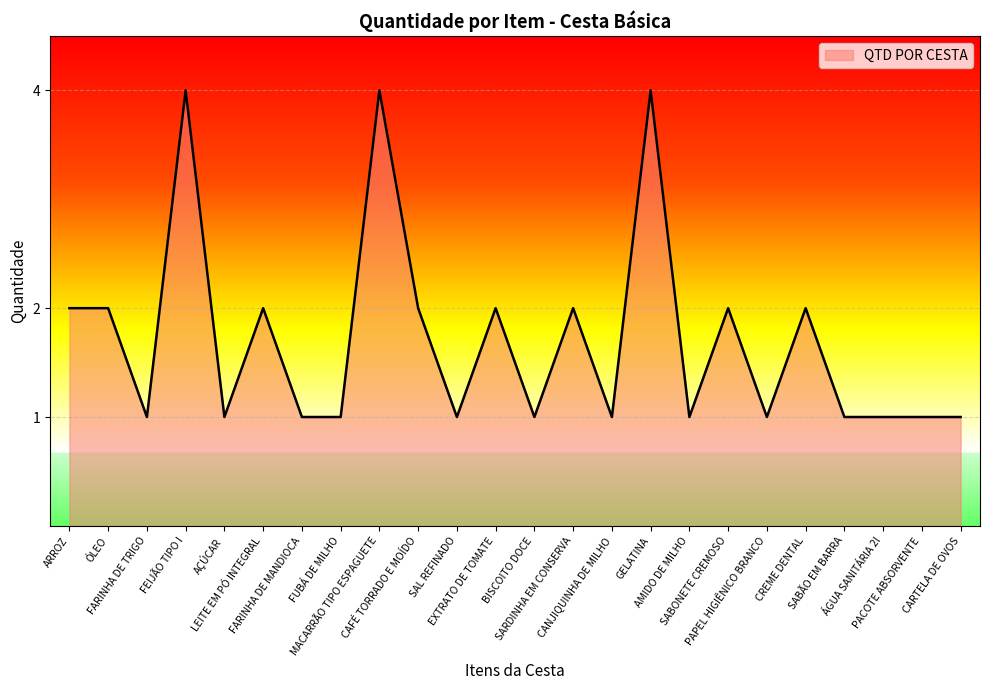

What is the average value?

2